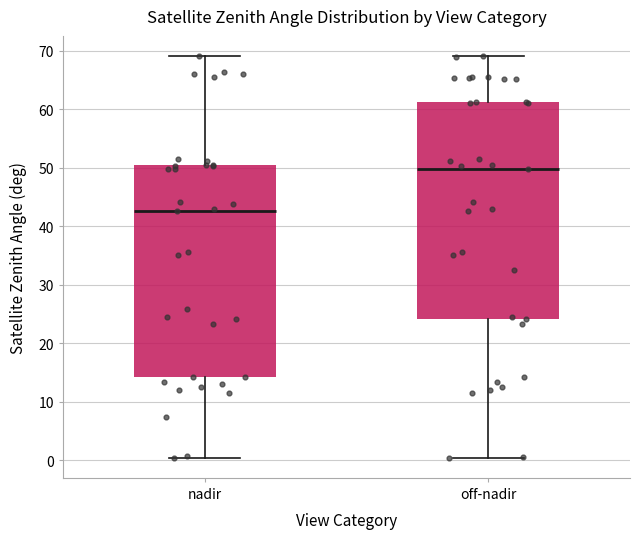

Where does the upper whisker of the box for off-nadir end on the y-axis? The values are not printed on the chart, so give them approximately, as read against the axis.

69